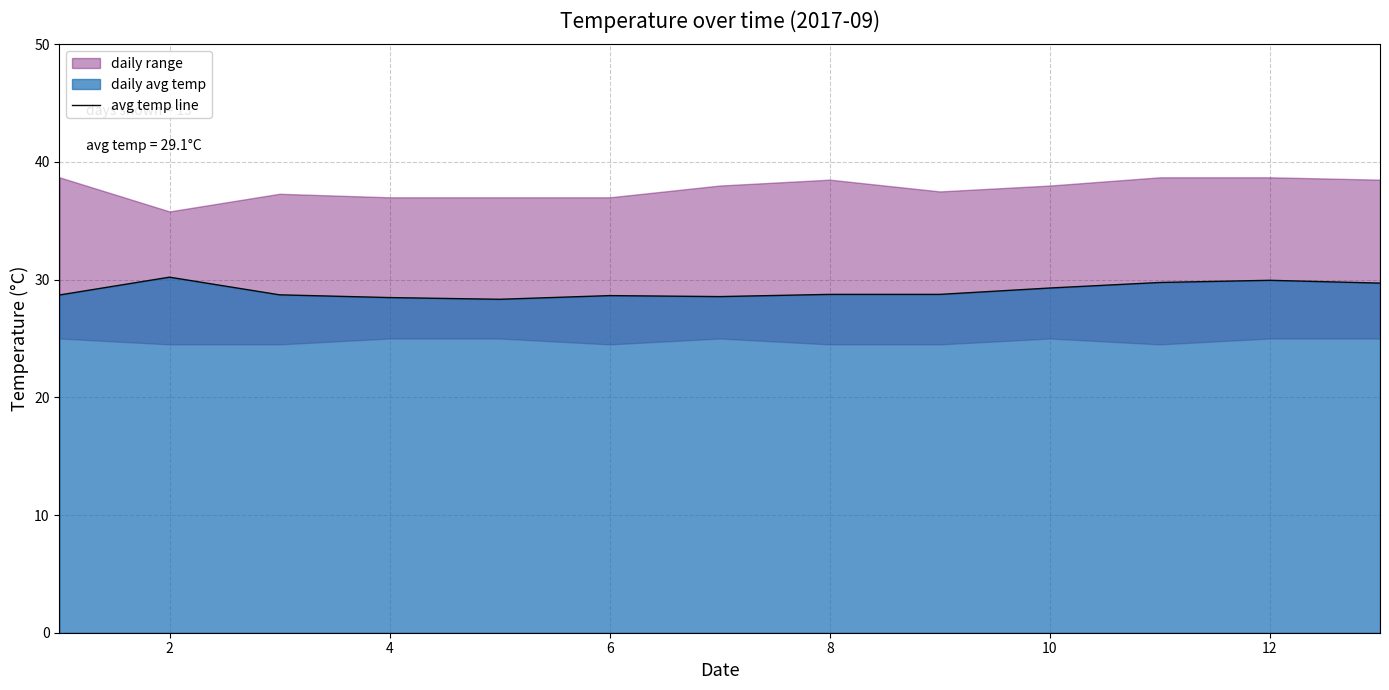

Reading right to left, what are all the values shown in this chart?

29.7	29.9	29.8	29.3	28.8	28.8	28.6	28.6	28.3	28.5	28.7	30.2	28.7